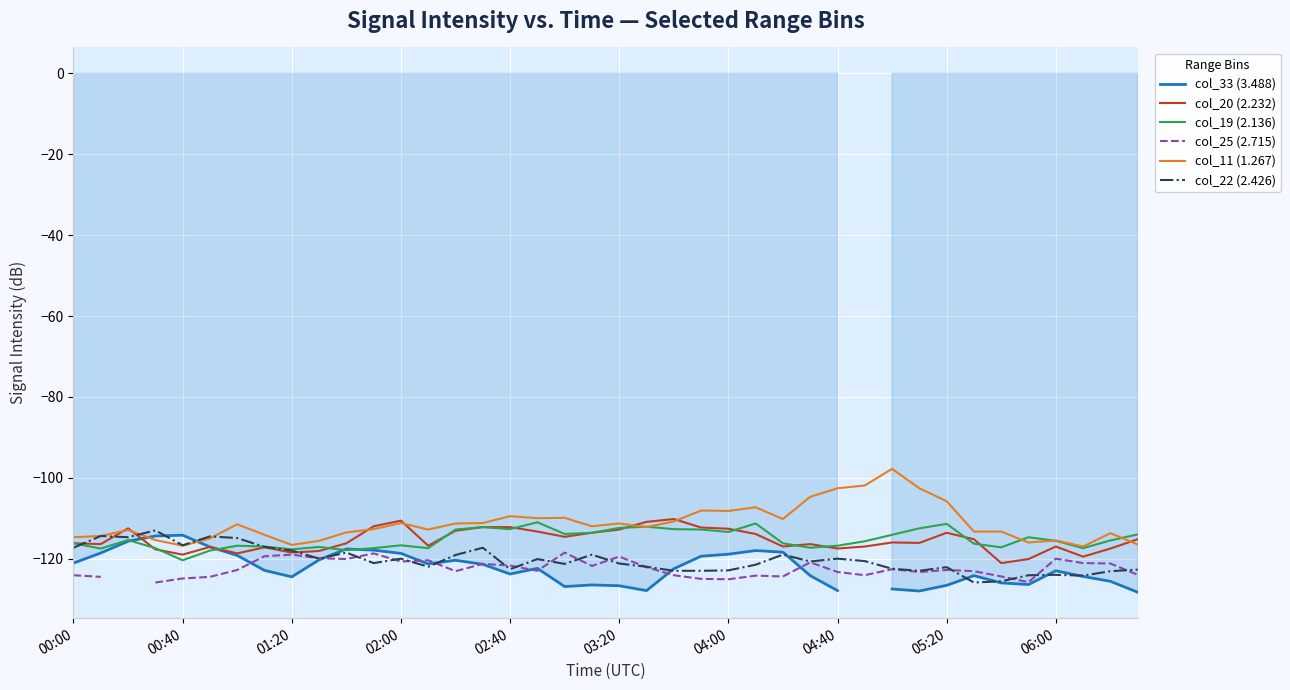

What is the maximum value for col_19 (2.136)?

-111.0